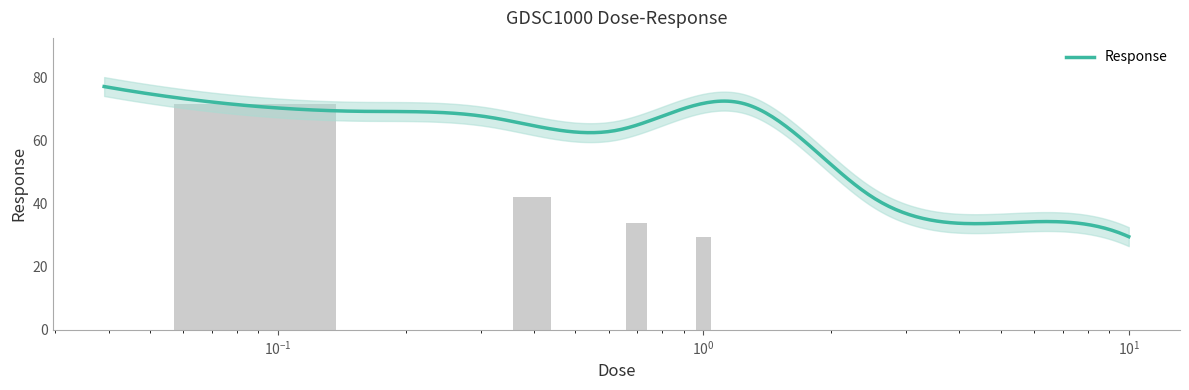

Which label corresponds to the smallest value in the chart?

10.0